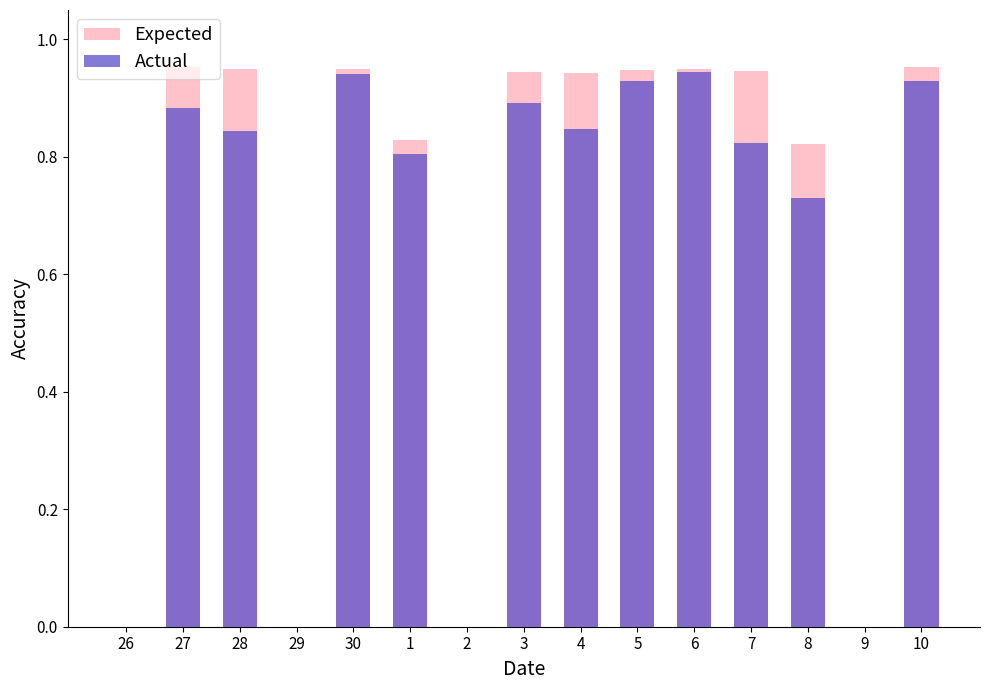

What is the total value across all series at 30?

1.9